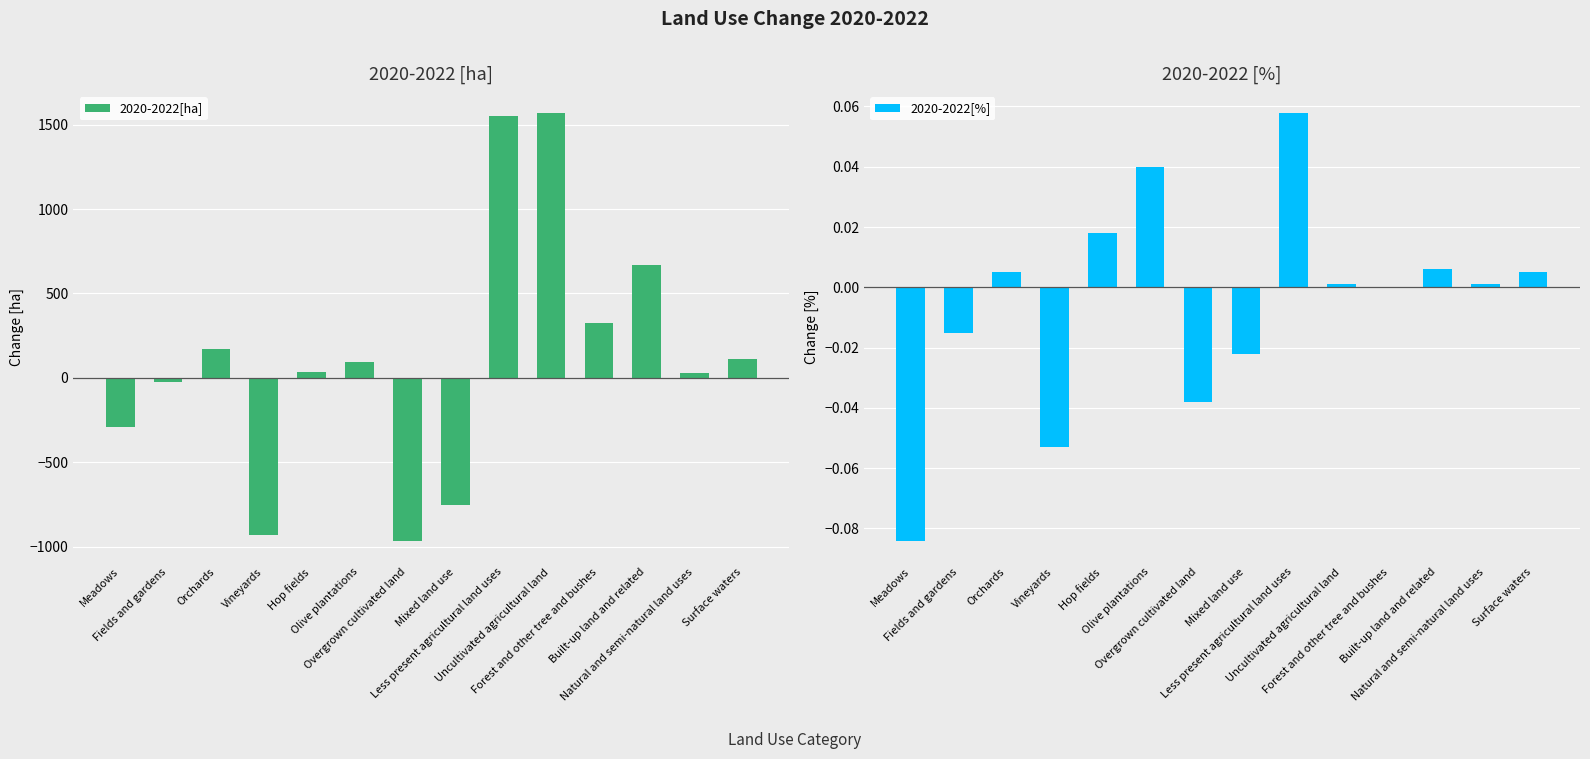

At how many categories does at least one series exceed 293?

4